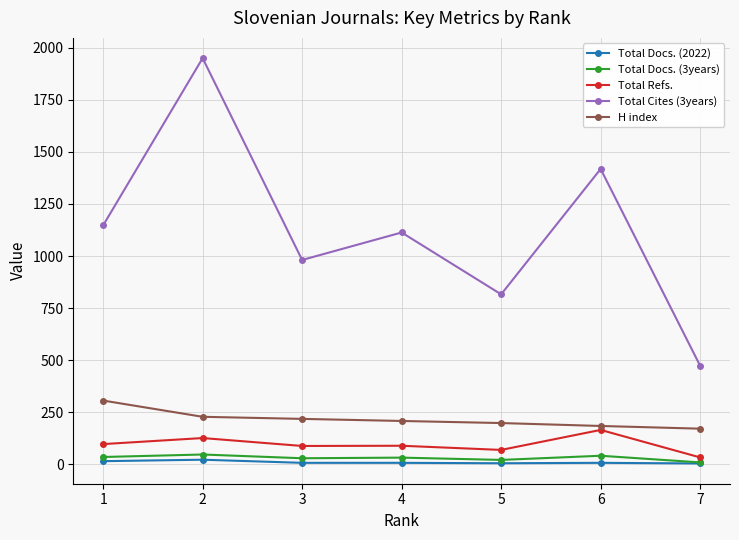

True or false: Total Cites (3years) and Total Docs. (2022) intersect in this chart.

False